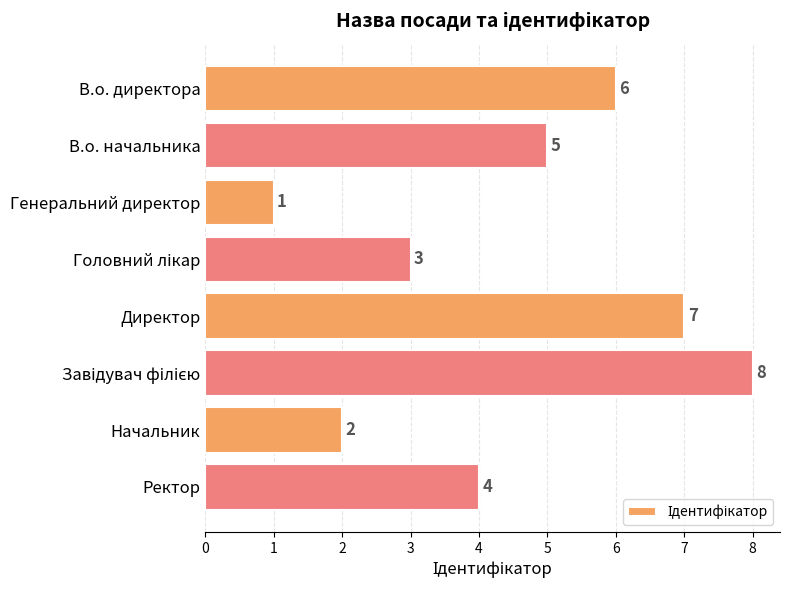

Is it true that the value at Начальник is 2?

True